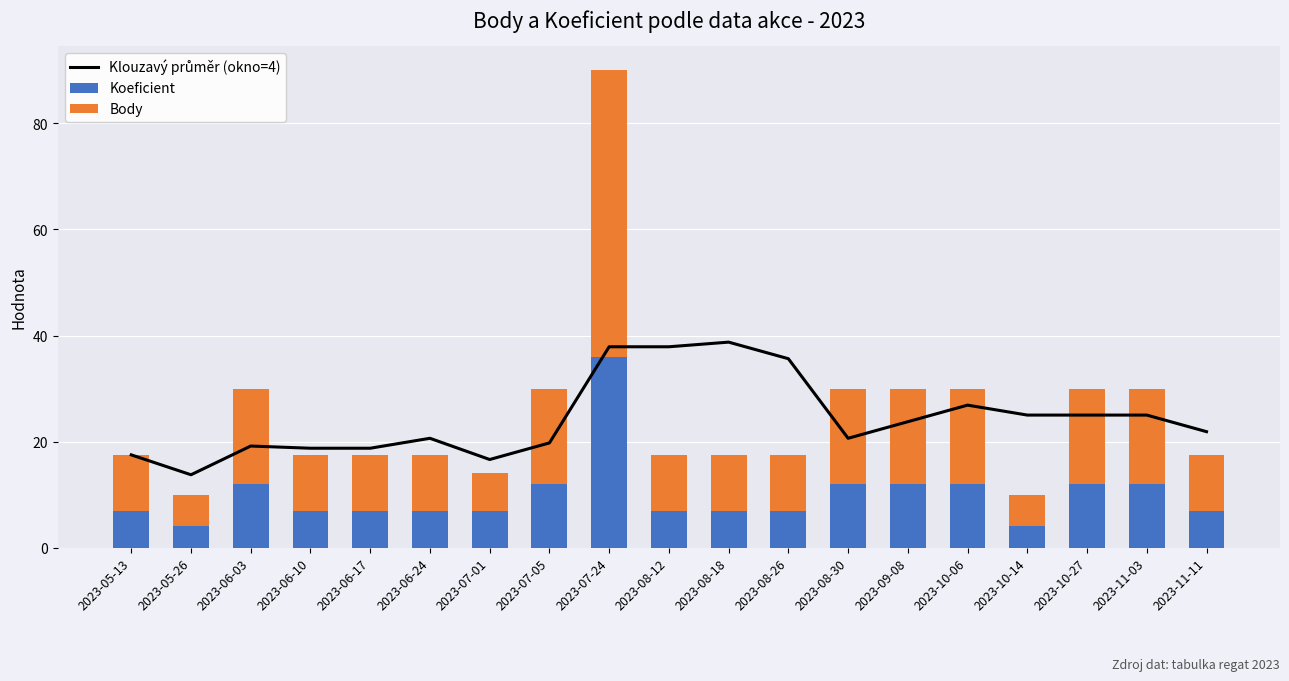

Which series has the largest total across all categories?

Klouzavý průměr (okno=4)